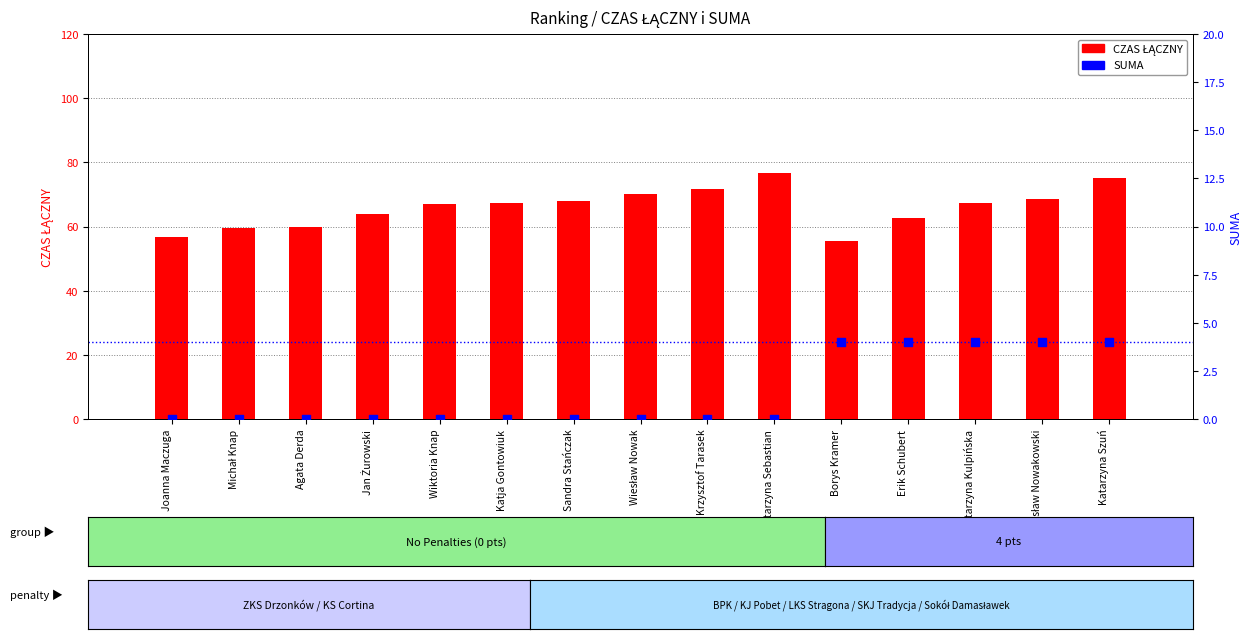

Which series reaches the minimum Y coordinate?

SUMA